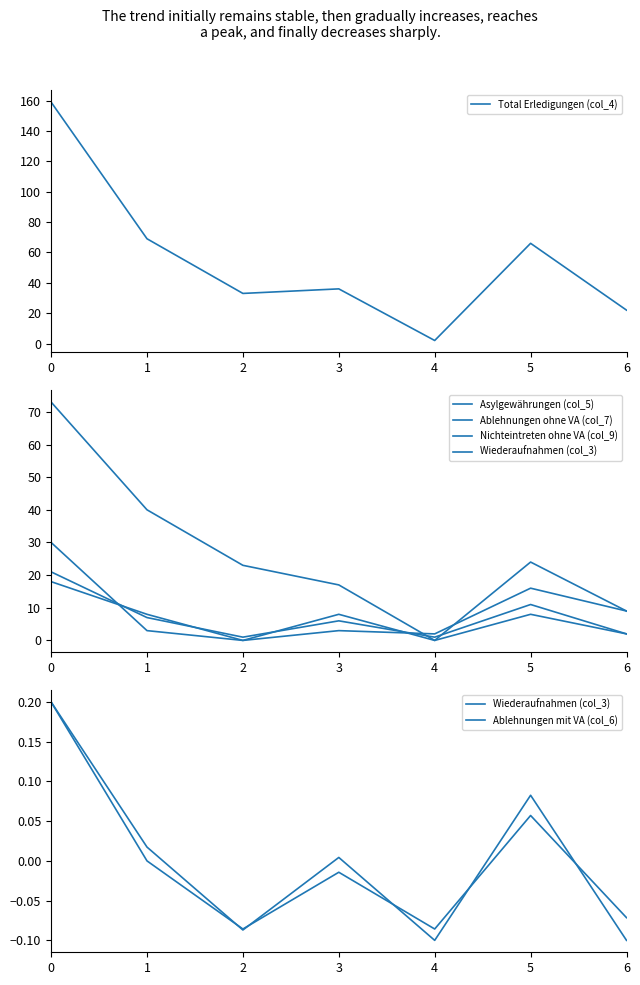

How many values in Wiederaufnahmen (col_3) are above zero?

2